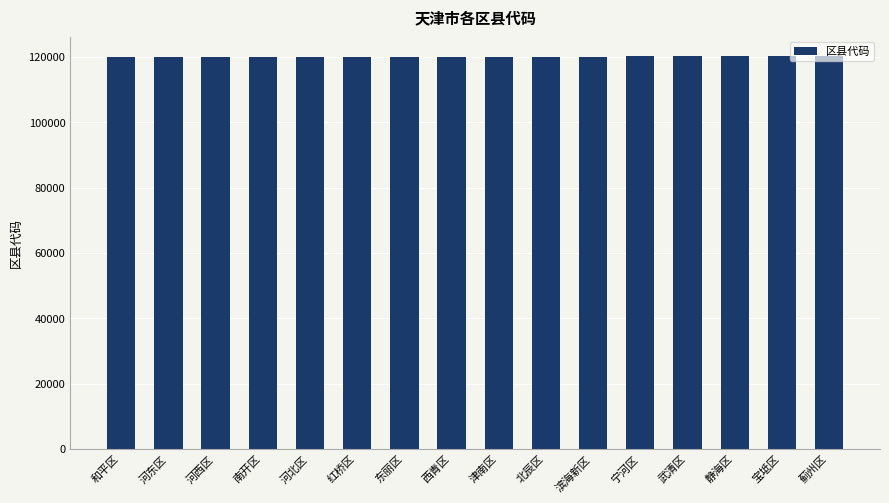

What is the greatest value displayed?

120225